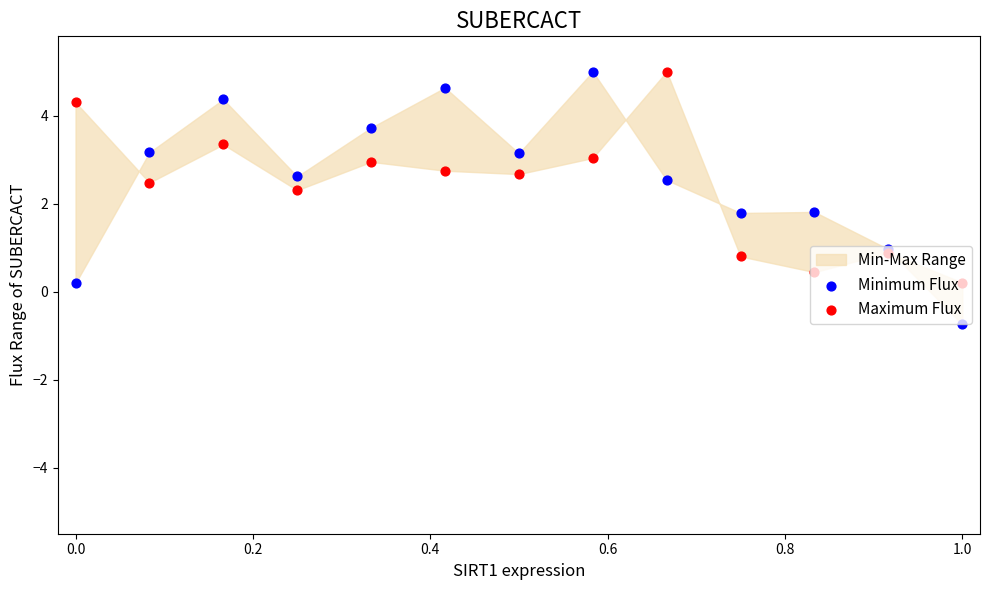

Which series reaches the minimum Y coordinate?

Minimum Flux